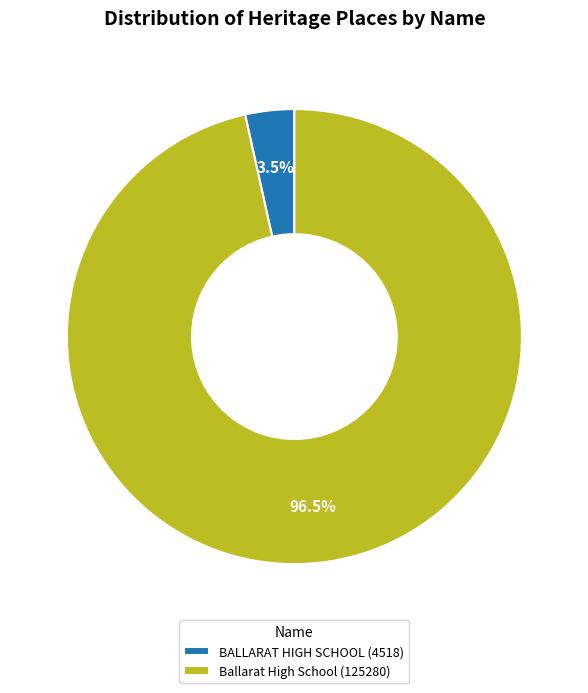

Do BALLARAT HIGH SCHOOL and Ballarat High School together represent more than half of the pie?

Yes